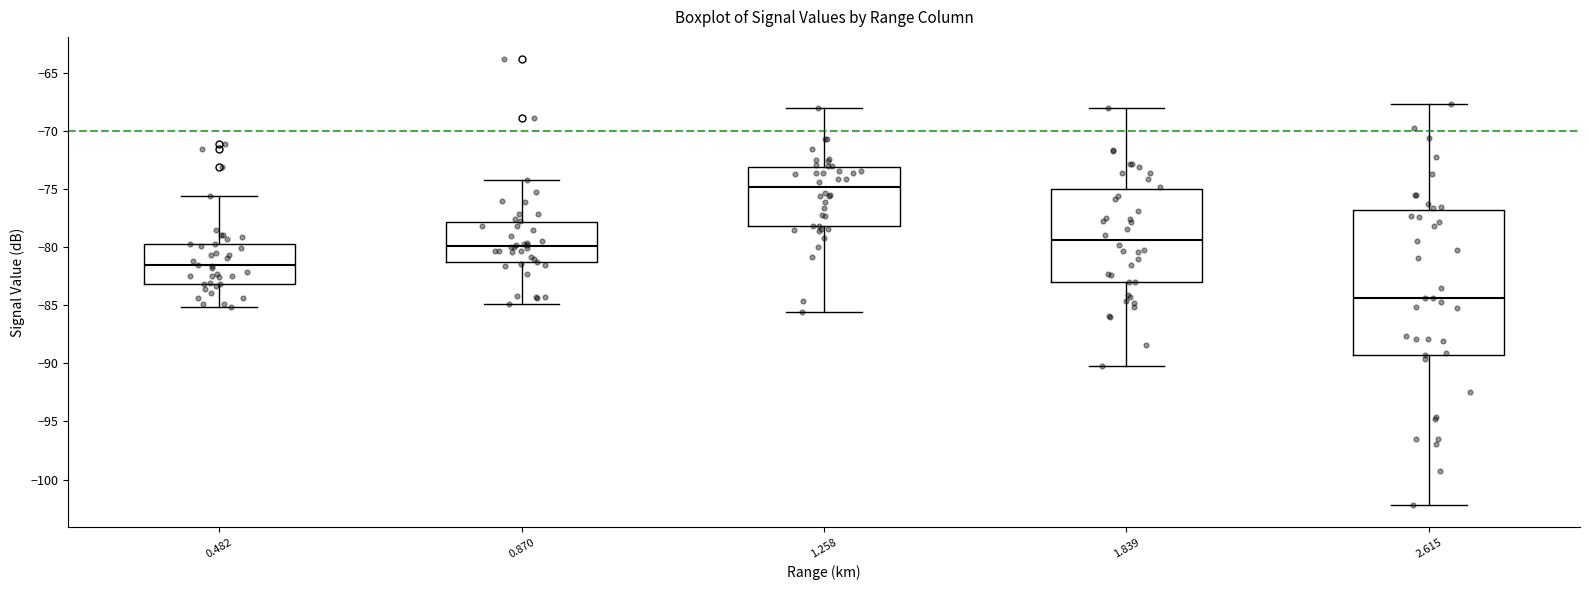

Which box is the tallest, from its lower edge to its upper edge?

2.615